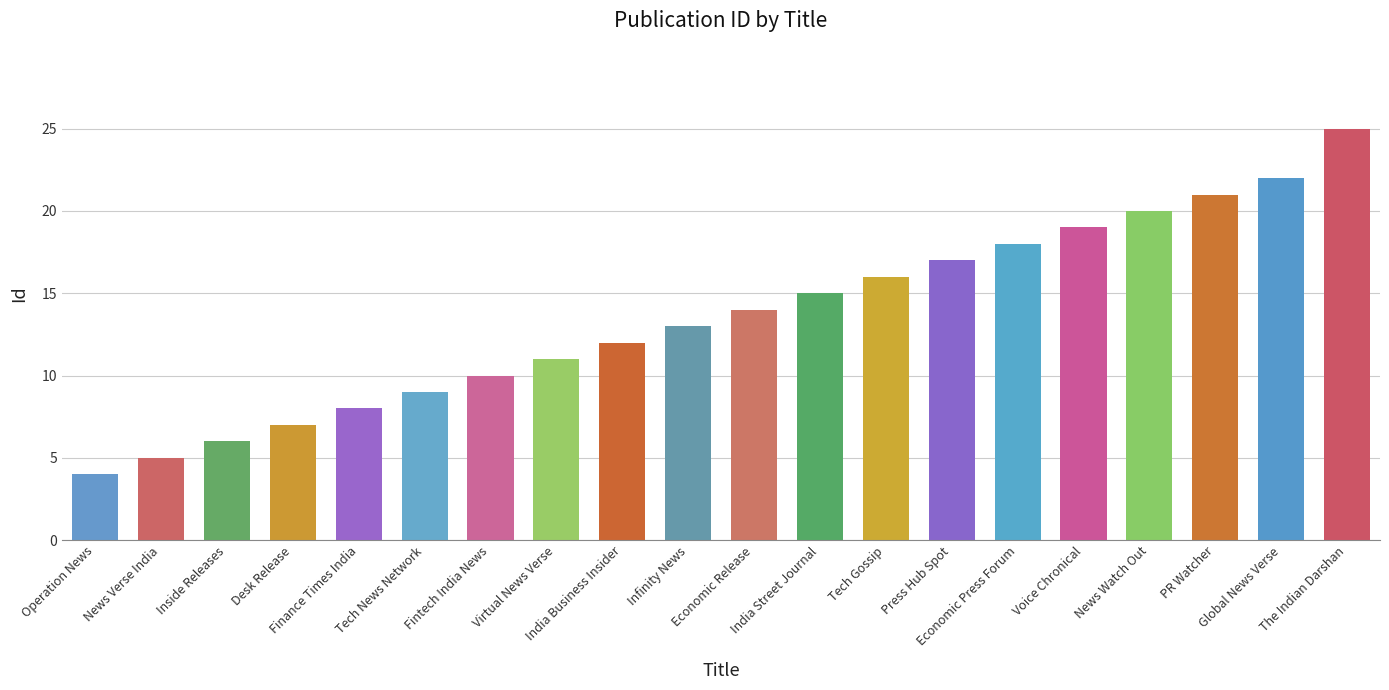

What is the change in value from Virtual News Verse to Tech Gossip?

+5